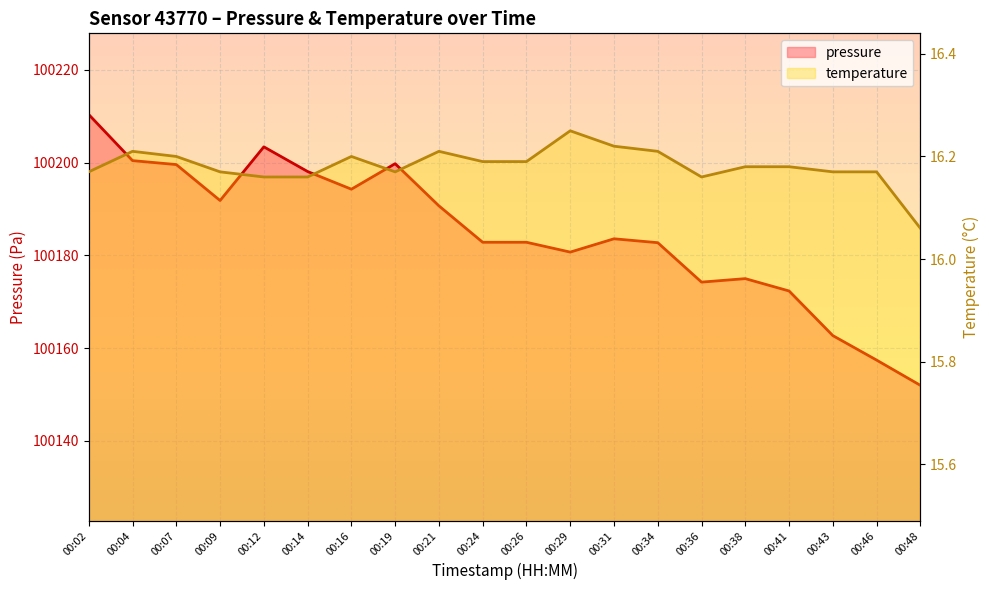

Reading right to left, extract all data points from this chart.

pressure: 00:48=100152.0	00:46=100157.4	00:43=100162.7	00:41=100172.3	00:38=100175.0	00:36=100174.2	00:34=100182.7	00:31=100183.6	00:29=100180.7	00:26=100182.8	00:24=100182.8	00:21=100190.7	00:19=100199.8	00:16=100194.2	00:14=100198.1	00:12=100203.4	00:09=100191.8	00:07=100199.6	00:04=100200.4	00:02=100210.3
temperature: 00:48=16.1	00:46=16.2	00:43=16.2	00:41=16.2	00:38=16.2	00:36=16.2	00:34=16.2	00:31=16.2	00:29=16.2	00:26=16.2	00:24=16.2	00:21=16.2	00:19=16.2	00:16=16.2	00:14=16.2	00:12=16.2	00:09=16.2	00:07=16.2	00:04=16.2	00:02=16.2